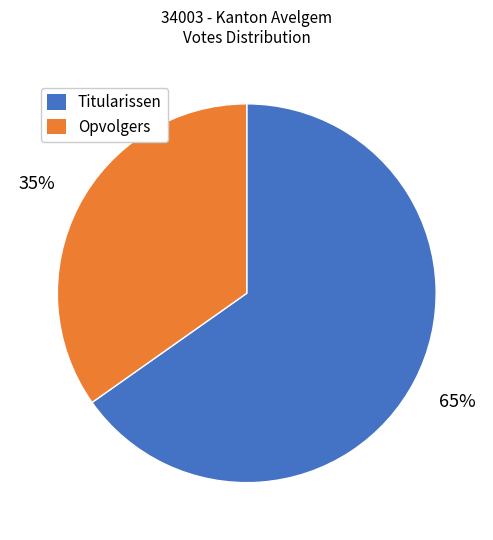

To the nearest percent, what is the combined percentage of Opvolgers and Titularissen?

100%